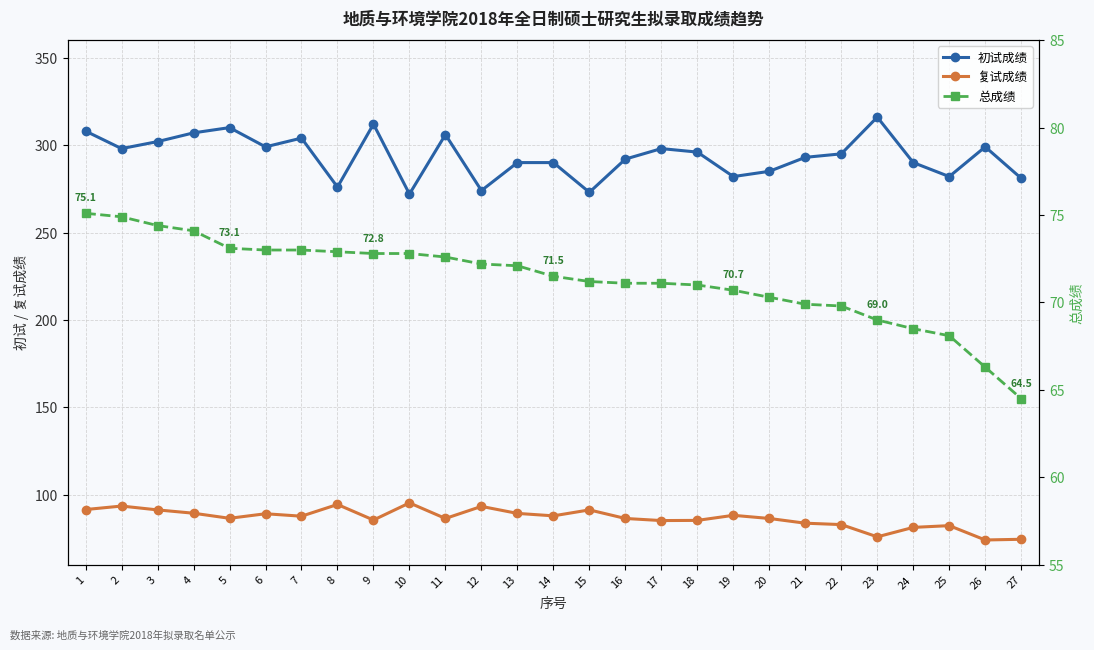

What is the sum of the 总成绩 values at 5 and 13?

145.2